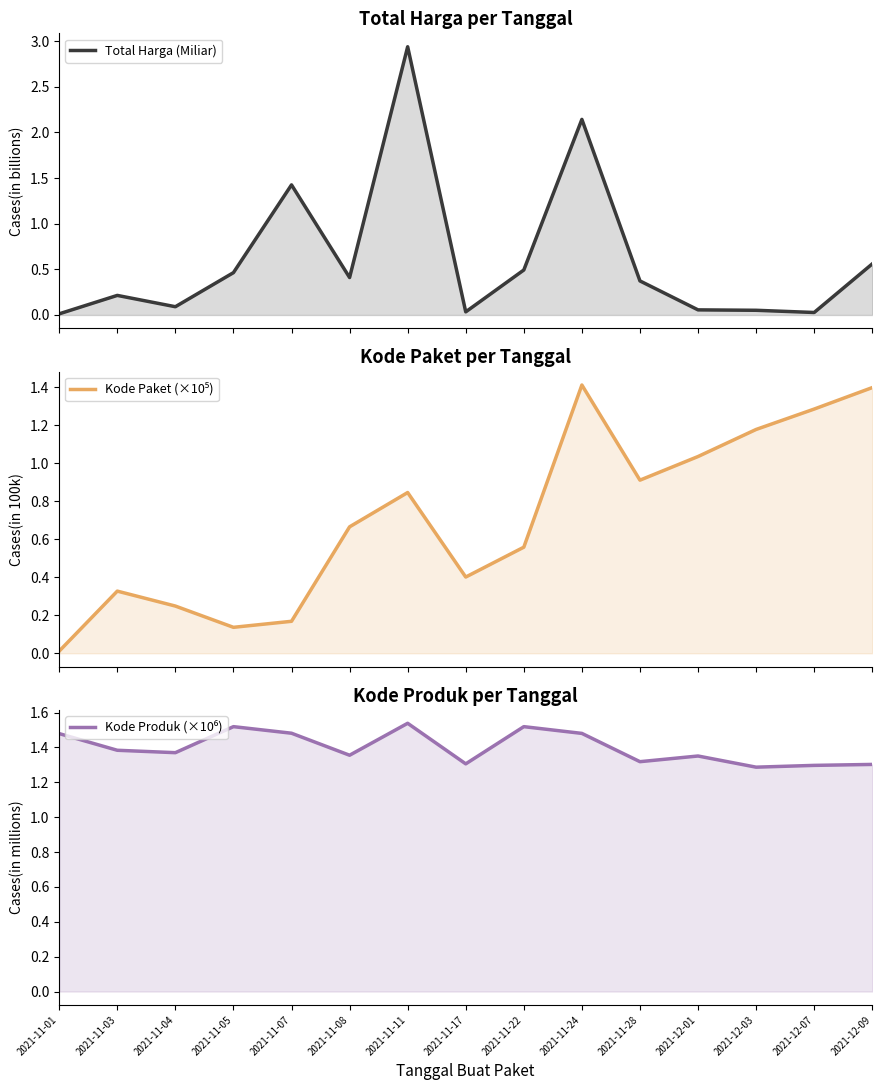

Is it true that Kode Produk (×10⁶) equals 1.9 at 2021-11-07?

False